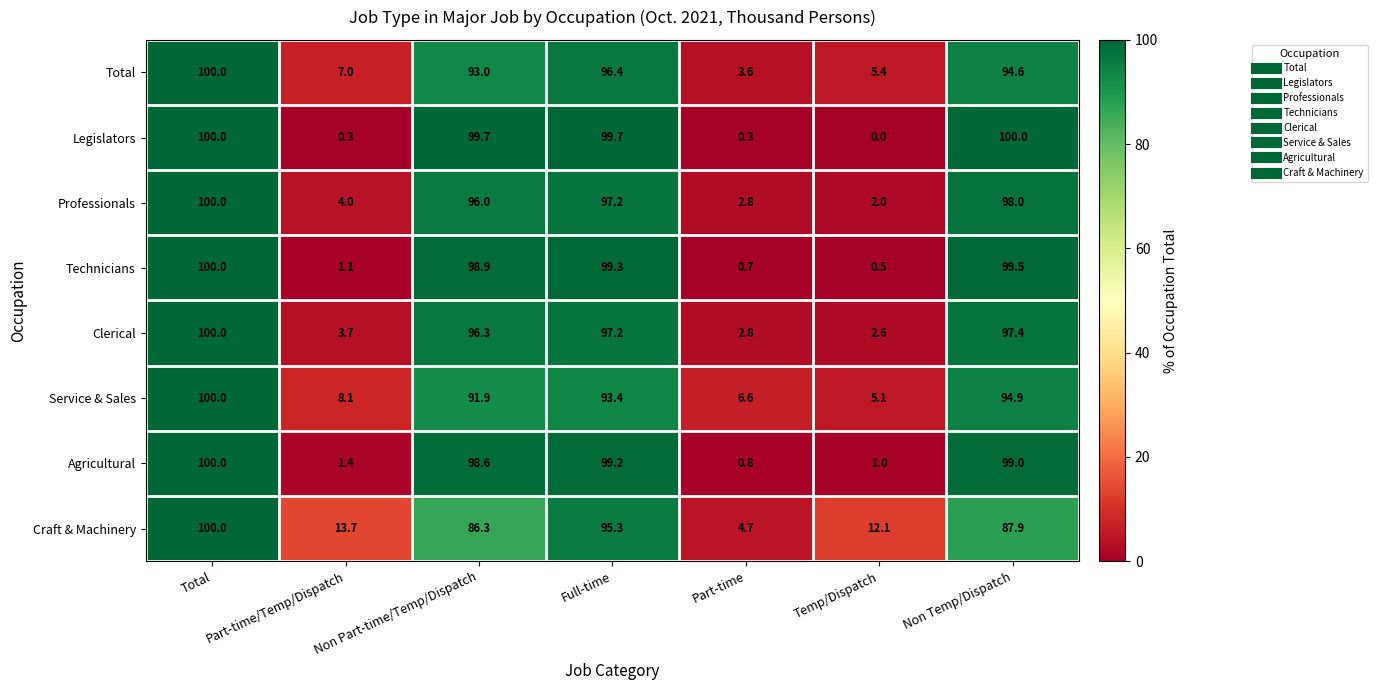

At which label does Clerical first exceed 96?

Total